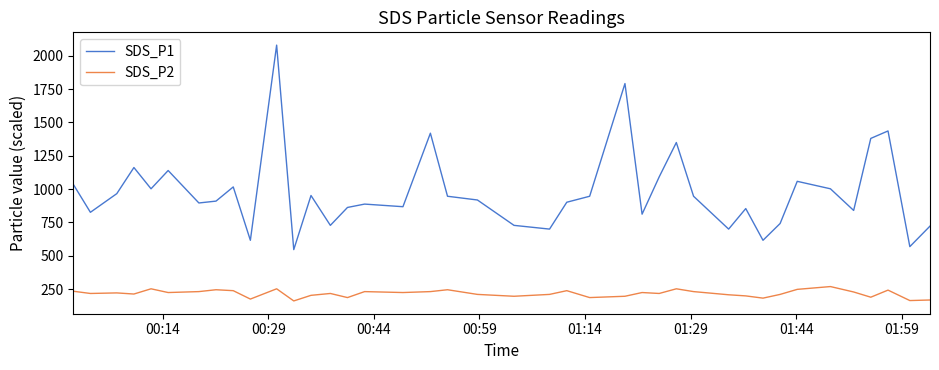

Which series has the widest spread of values?

SDS_P1